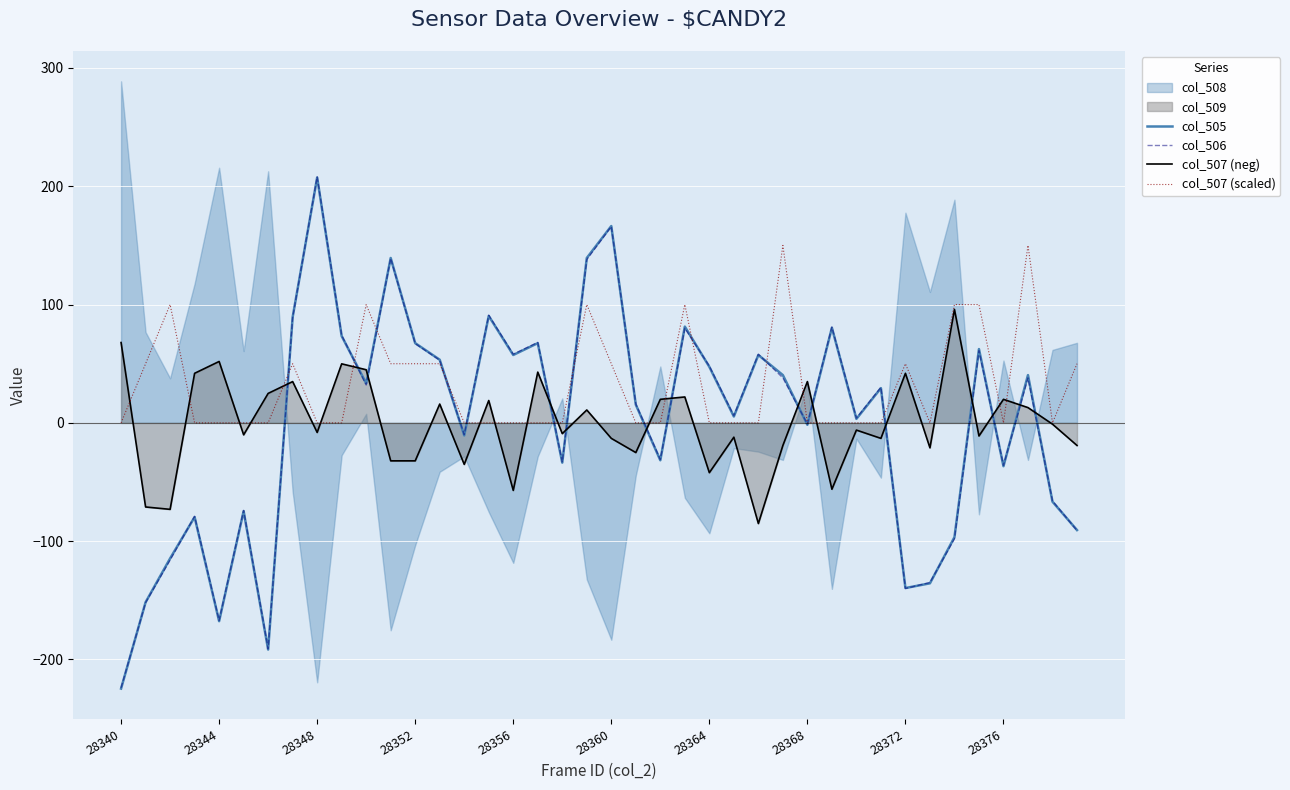

True or false: col_507 (neg) and col_506 cross at least once.

True